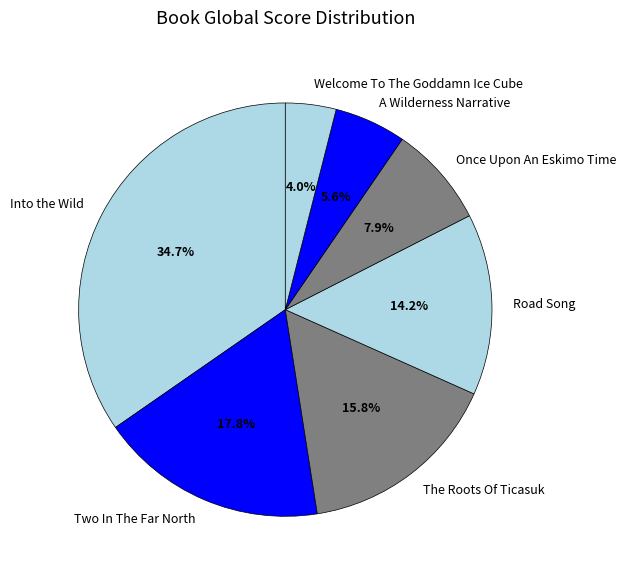

To the nearest percent, what is the difference between the largest and smallest slice percentages?

31%